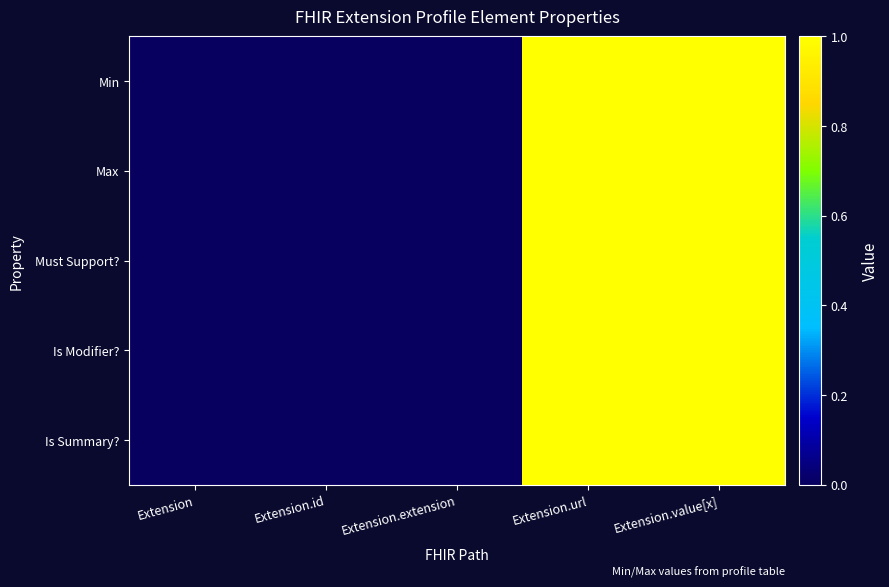

At how many categories does at least one series exceed 0?

2